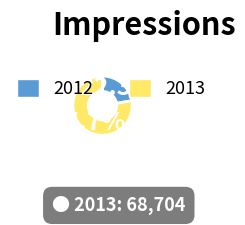

Is there any slice that represents more than half of the pie?

Yes